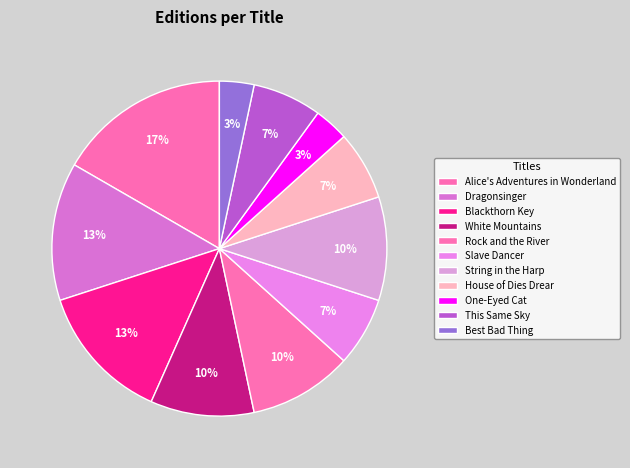

Which category has the smallest portion of the pie?

One-Eyed Cat